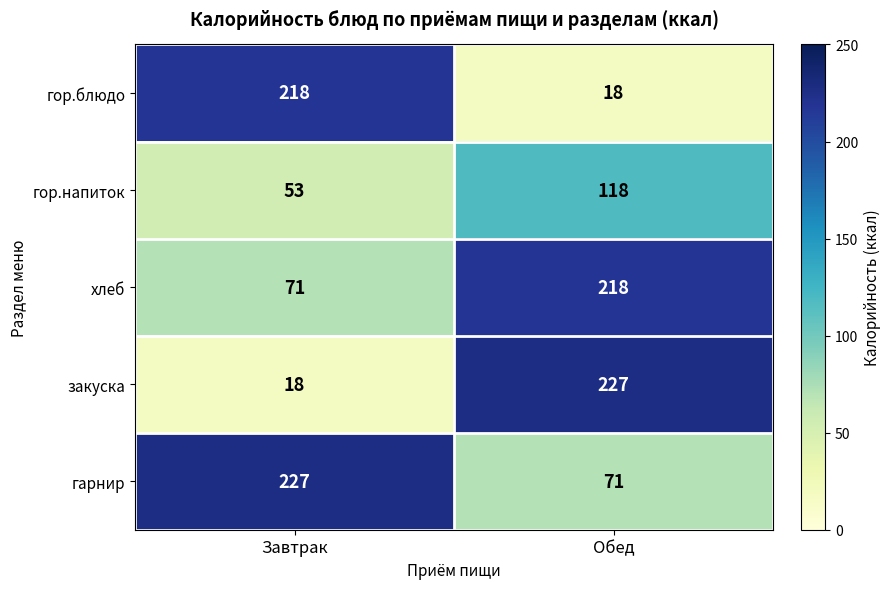

The value of гор.напиток at Завтрак is 24. True or false?

False